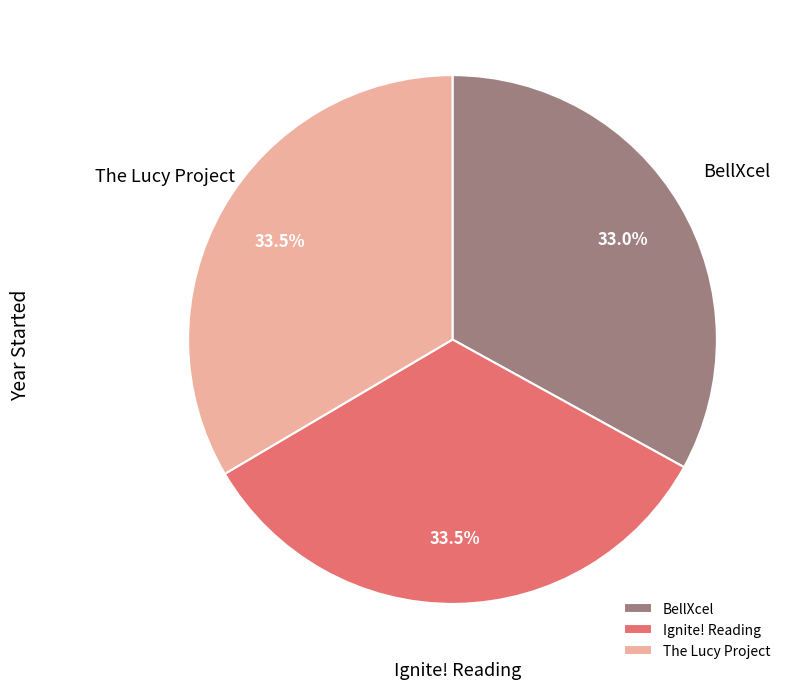

What percentage do BellXcel and Ignite! Reading together represent?

66.5%